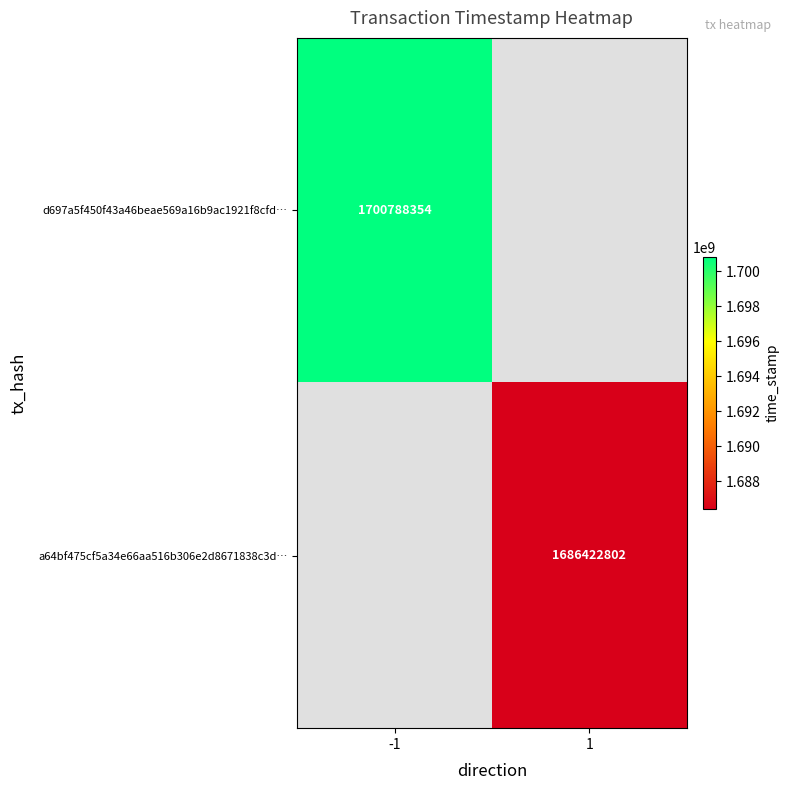

The value of a64bf475cf5a34e66aa516b306e2d8671838c3d… at 1 is 2367317629. True or false?

False